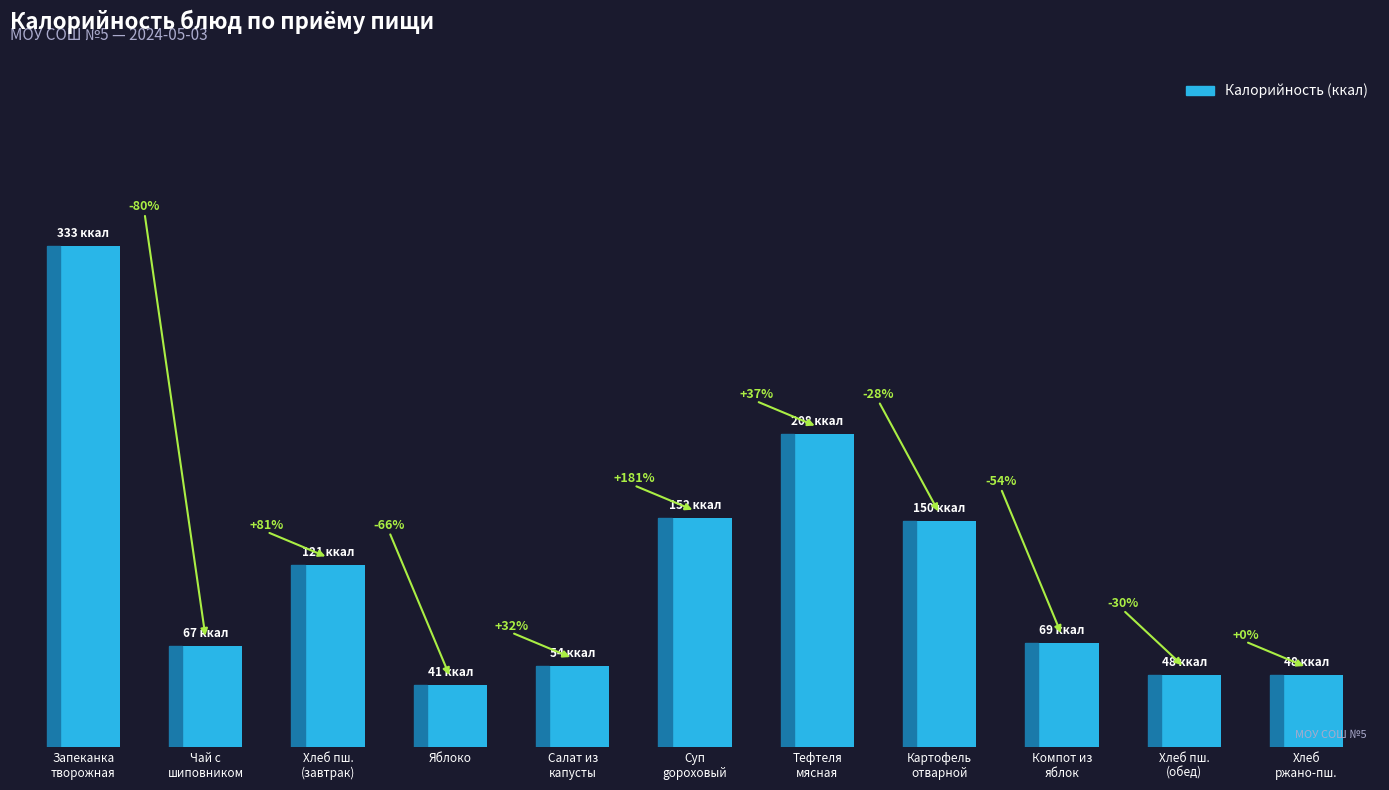

Are the bars horizontal?

No